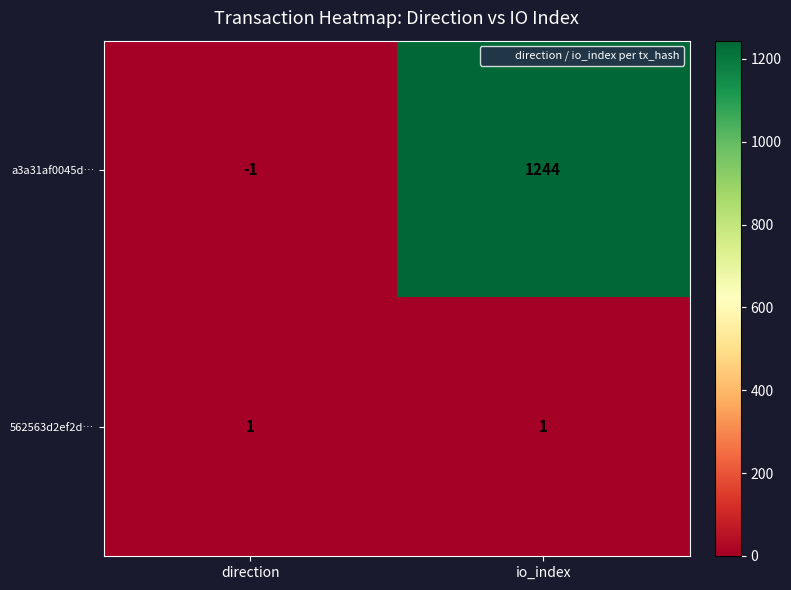

Which series has the largest total across all categories?

a3a31af0045d…